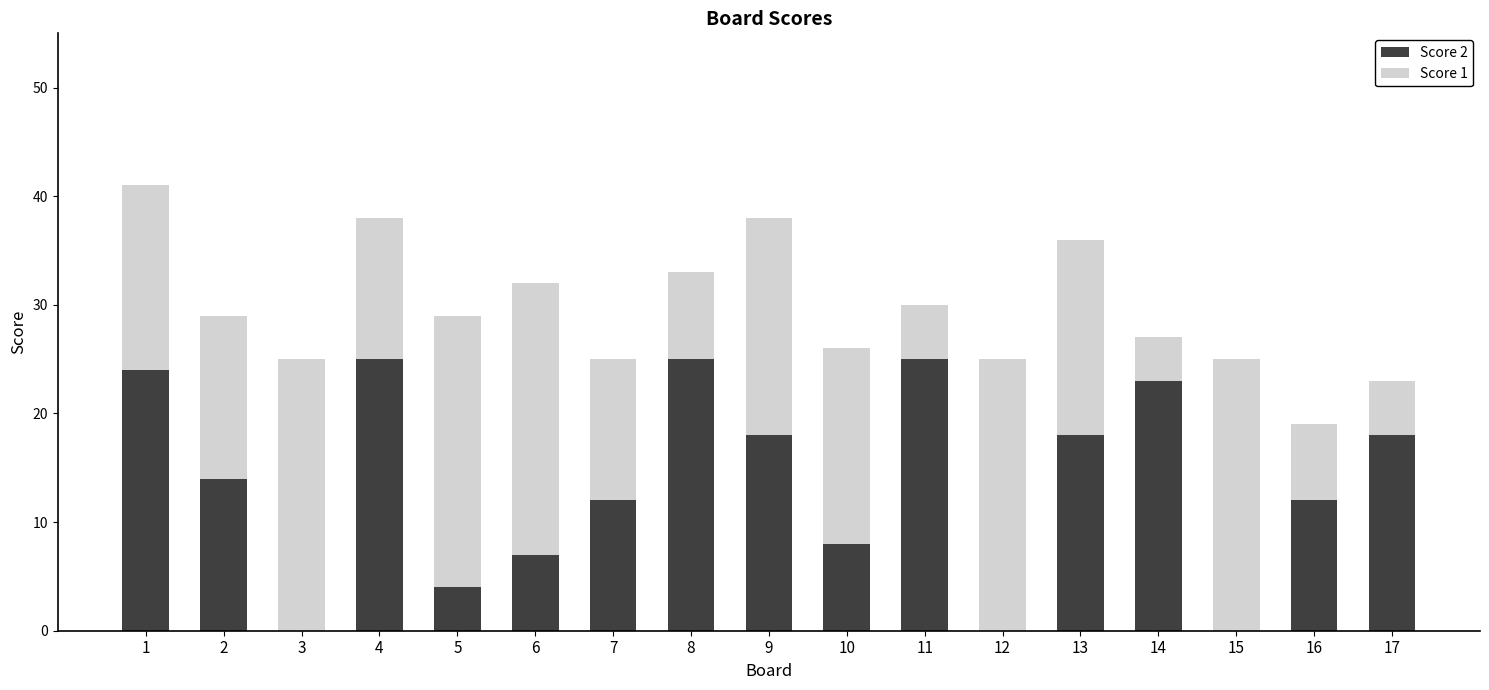

Count the number of categories in the chart.

17